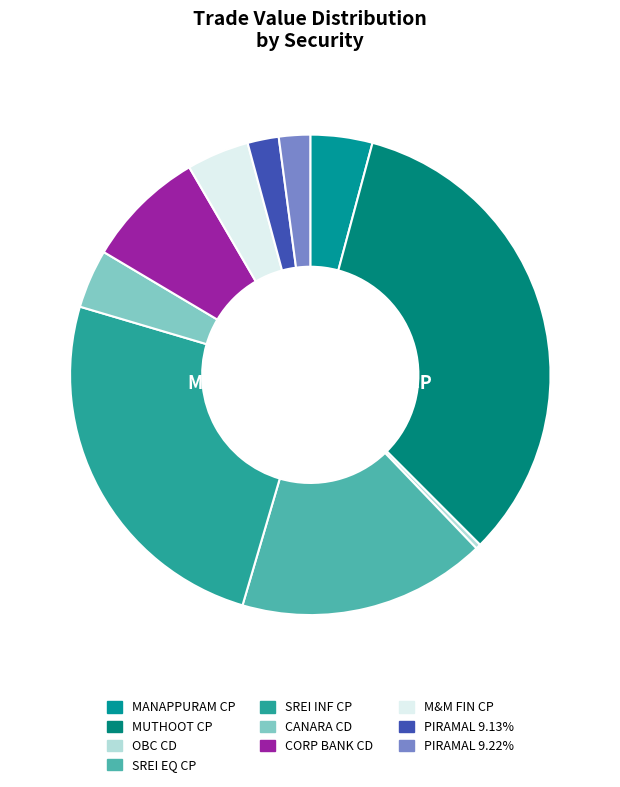

Which slice is the smallest?

ORIENTAL BANK OF COMMERCE CD